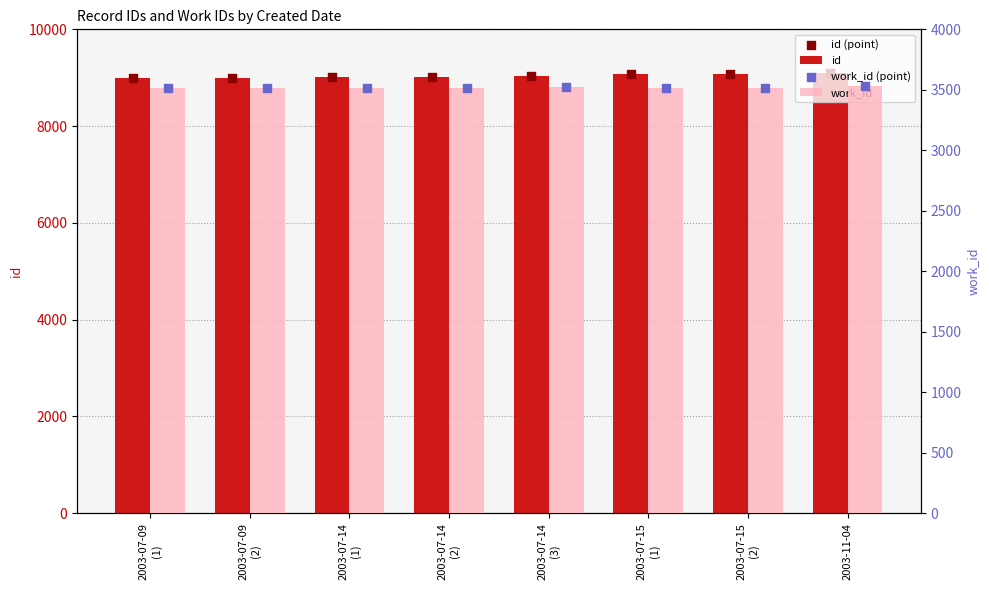

What are all the series names shown in the legend?

id, id (point), work_id, work_id (point)